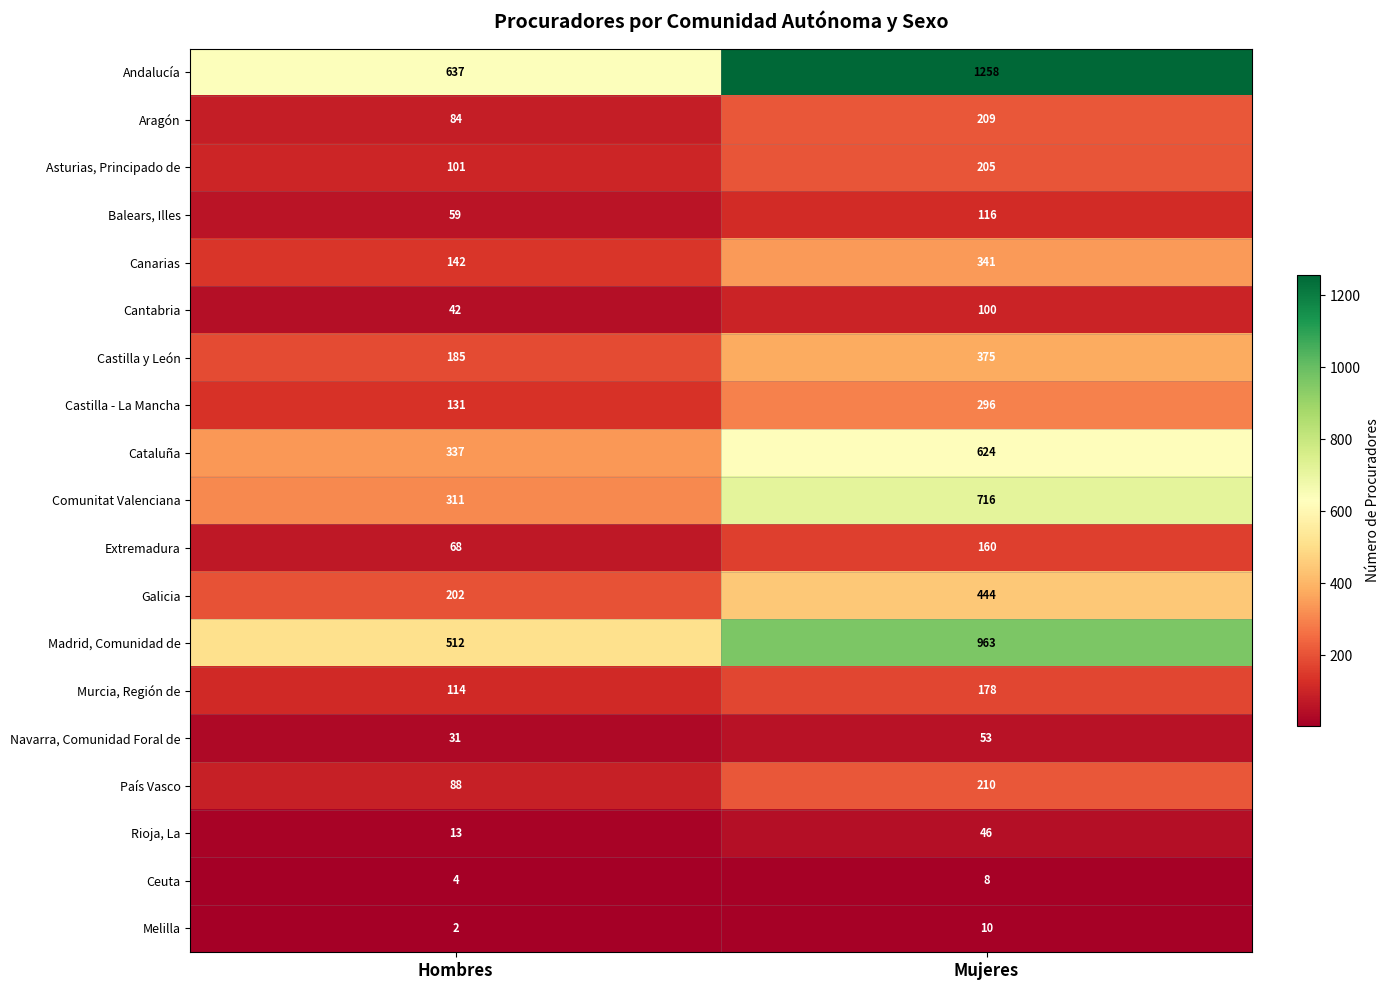

Read the Melilla value at Mujeres.

10